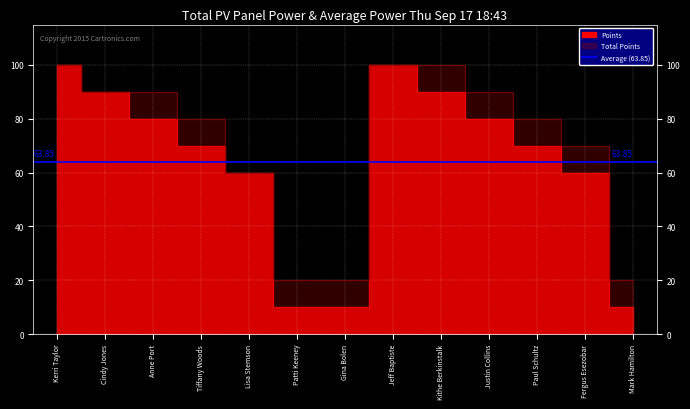

True or false: Total Points has a value of 22 at Lisa Stemson.

False